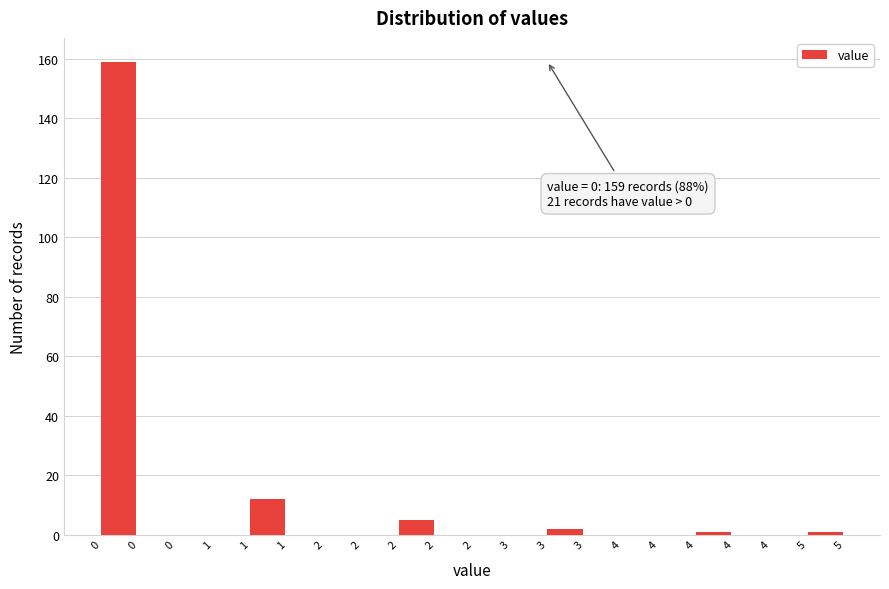

Are the bars horizontal?

No